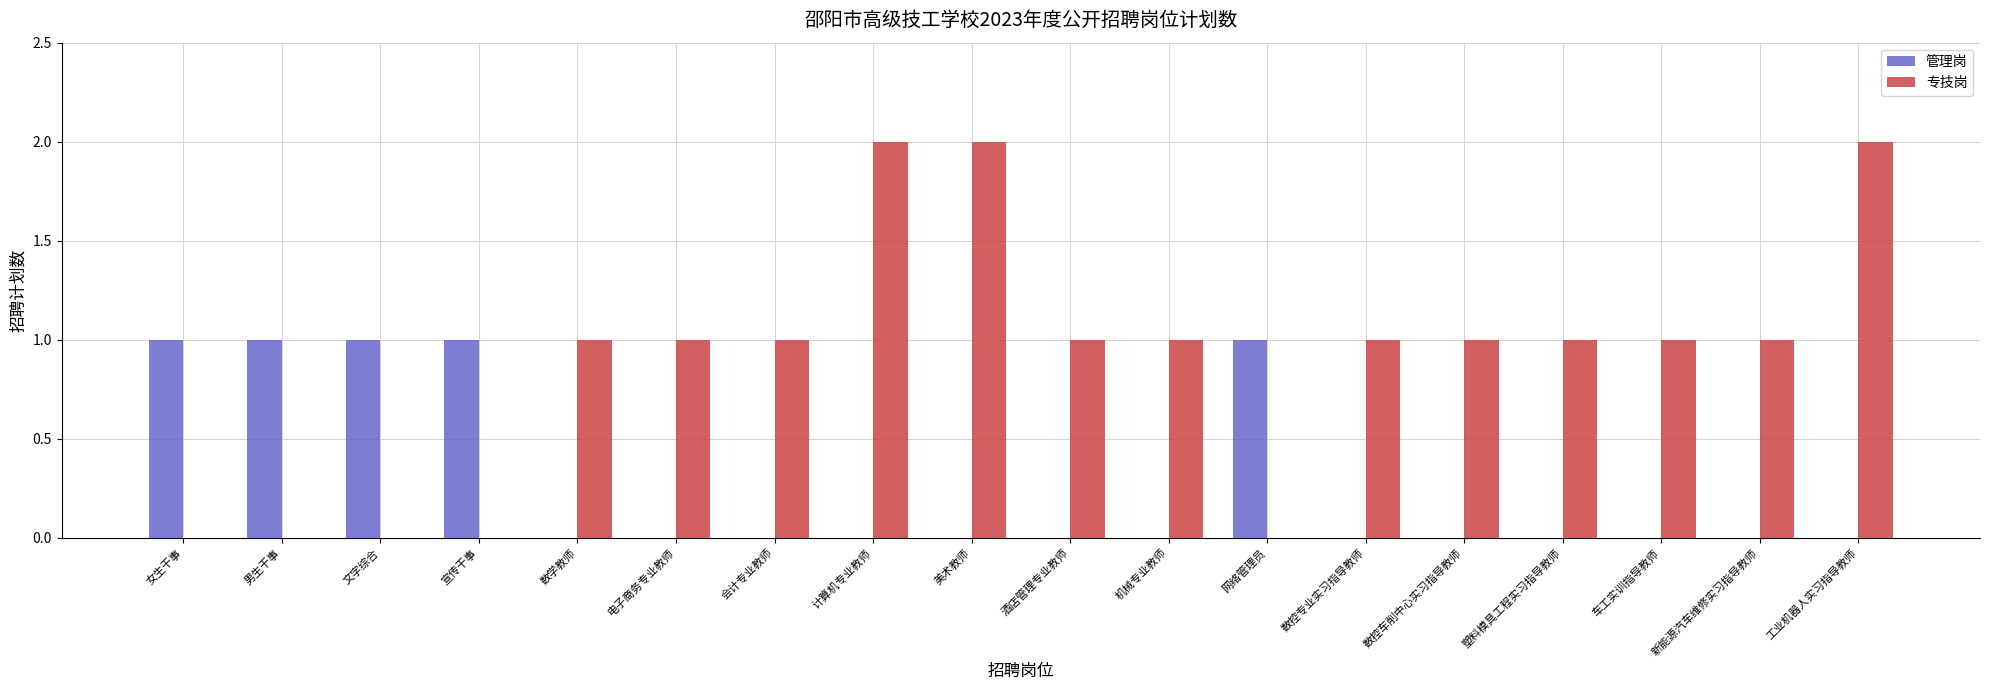

The 管理岗 series shows 0 at 会计专业教师. True or false?

True